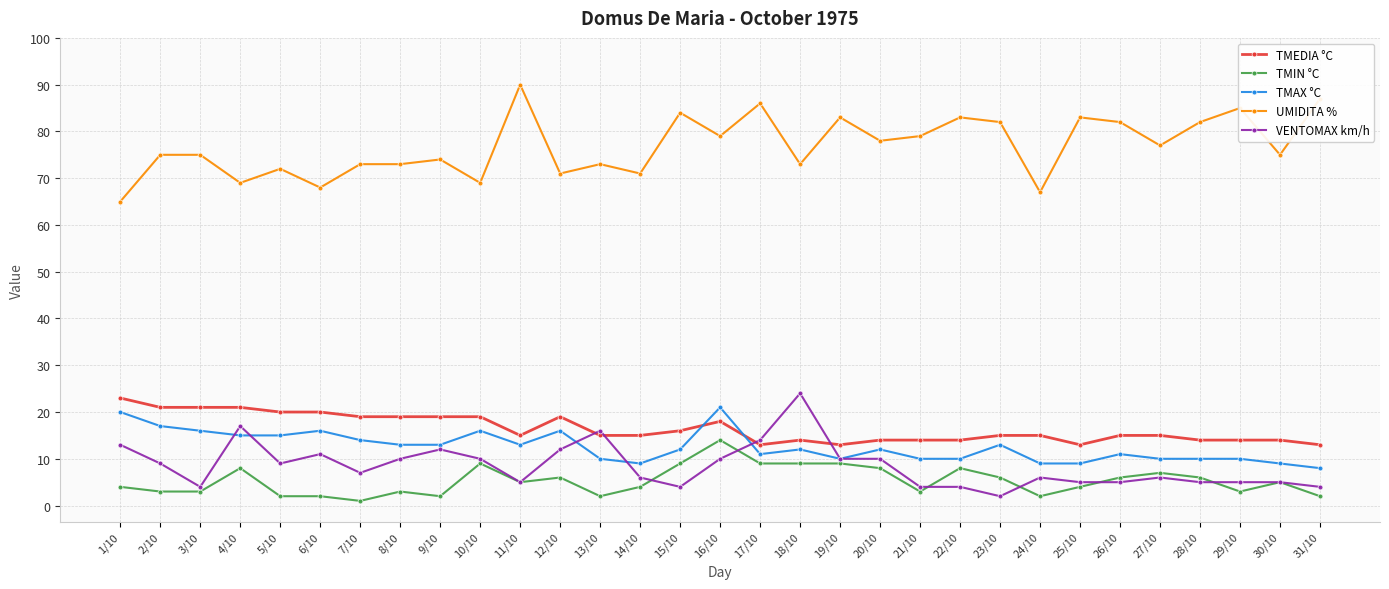

True or false: VENTOMAX km/h has more than 2 interior local peaks.

True